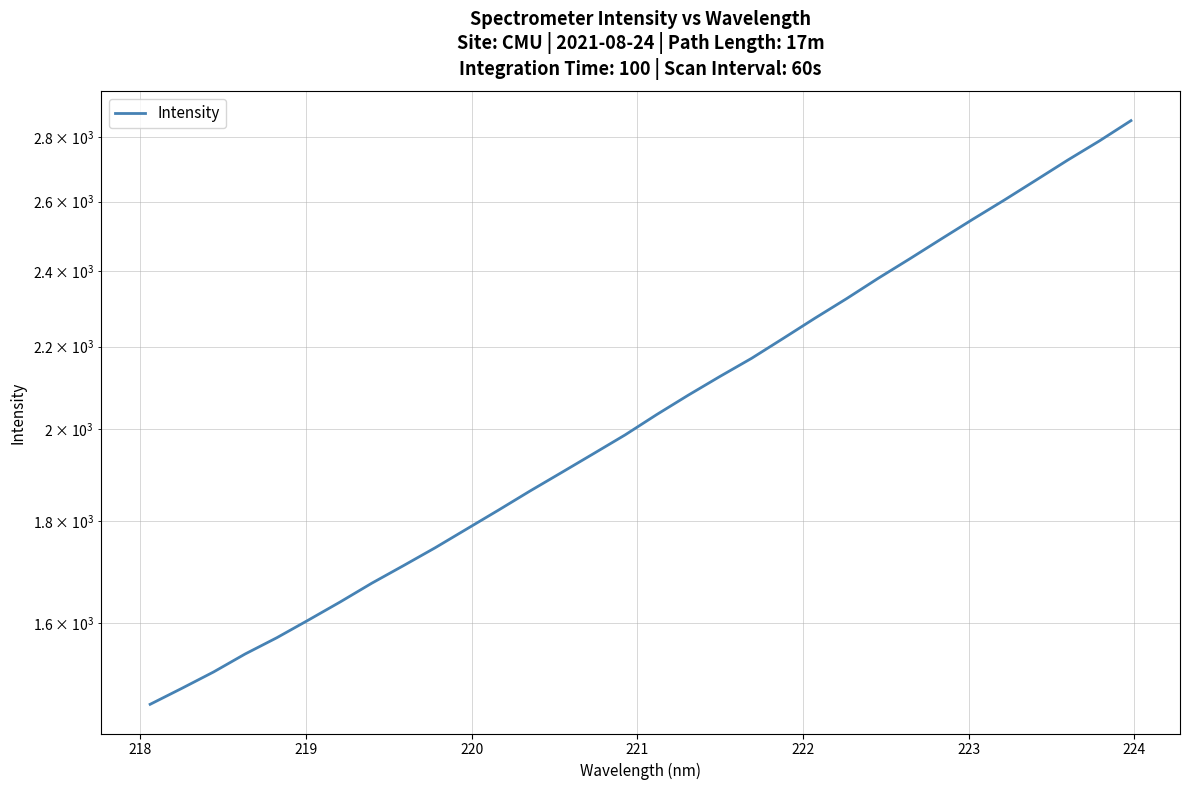

The chart shows a value of 474.4 at 22. True or false?

False